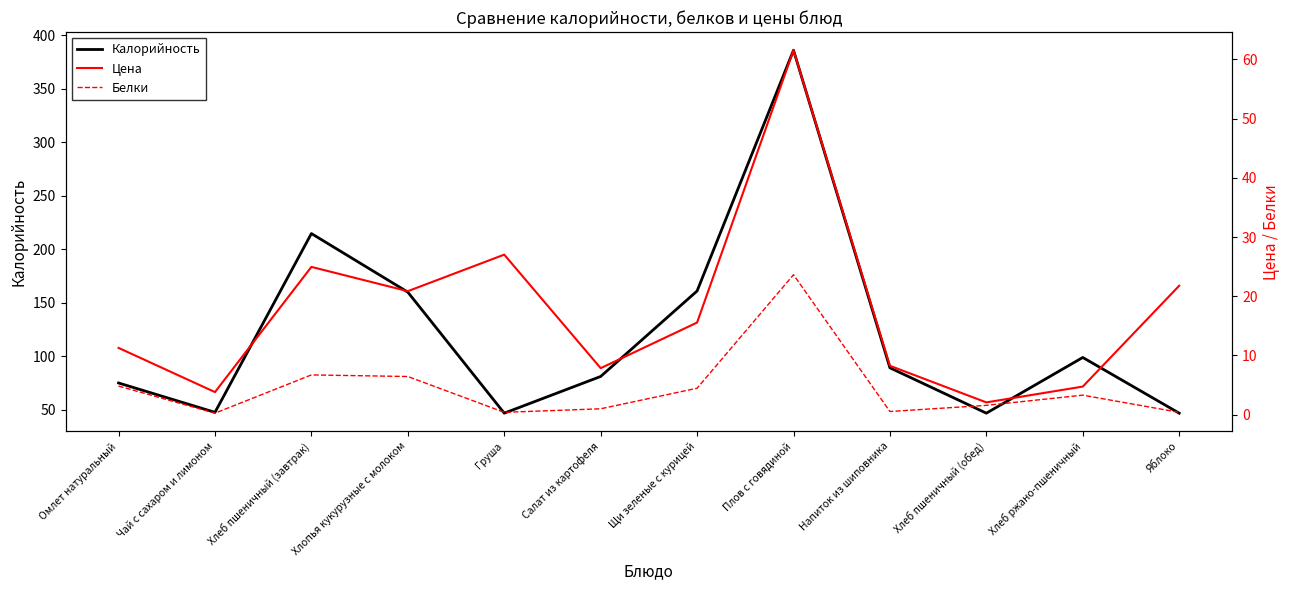

Where is the first local minimum for Белки?

Чай с сахаром и лимоном